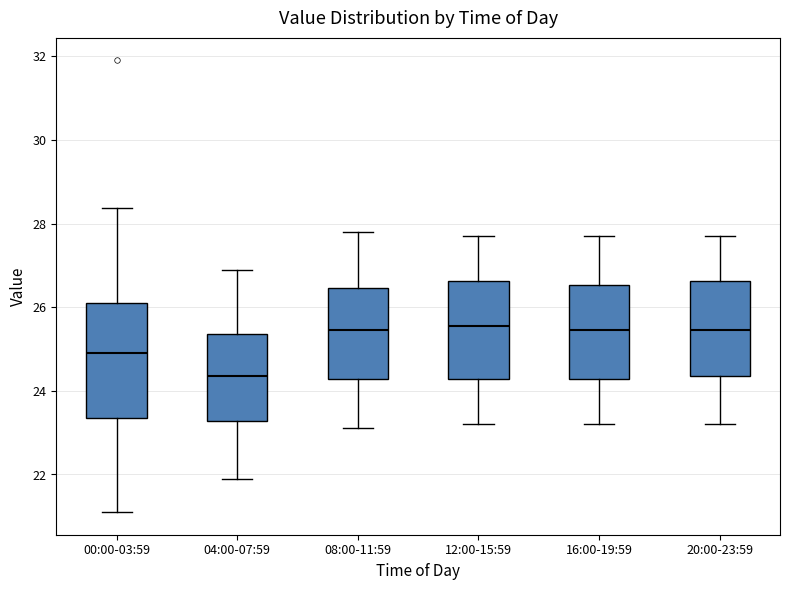

Reading left to right, read every box against the y-axis: the position of its median line, the range the box covers, and the ends of its whiskers. The values are not printed on the chart, so give them approximately, as read against the axis.

00:00-03:59: median 25.0, box 23.4 to 26.2, whiskers 21.2 to 28.4
04:00-07:59: median 24.4, box 23.2 to 25.4, whiskers 22.0 to 27.0
08:00-11:59: median 25.4, box 24.2 to 26.4, whiskers 23.2 to 27.8
12:00-15:59: median 25.6, box 24.2 to 26.6, whiskers 23.2 to 27.8
16:00-19:59: median 25.4, box 24.2 to 26.6, whiskers 23.2 to 27.8
20:00-23:59: median 25.4, box 24.4 to 26.6, whiskers 23.2 to 27.8